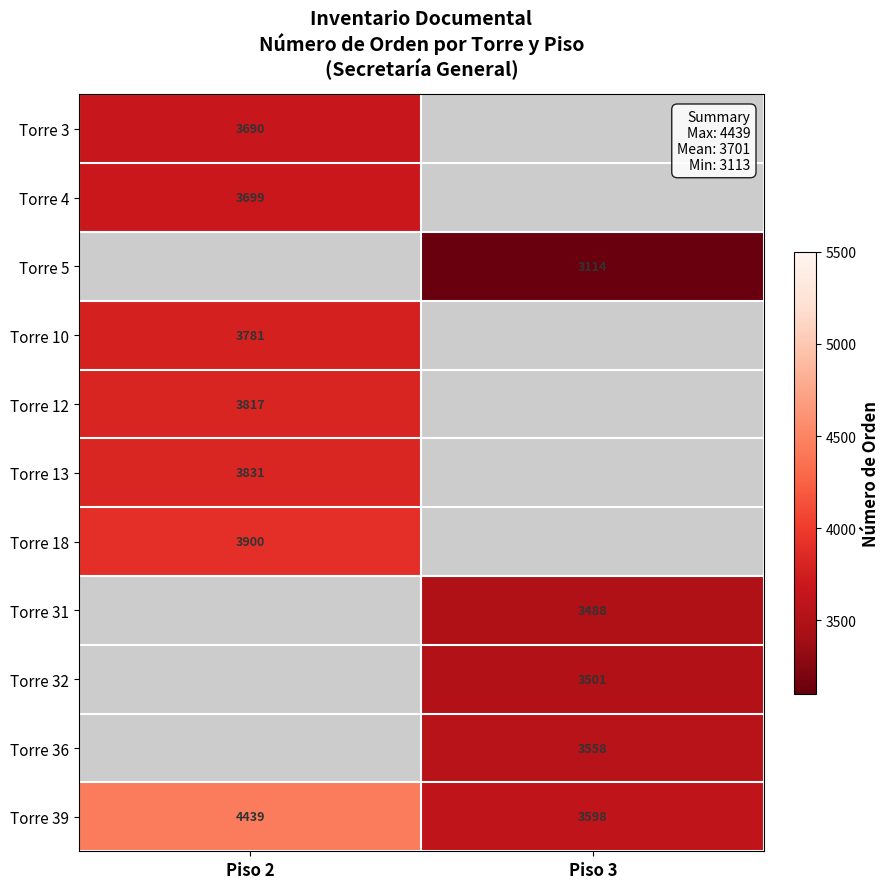

List the labels in order of Torre 39 value, largest first.

Piso 2, Piso 3